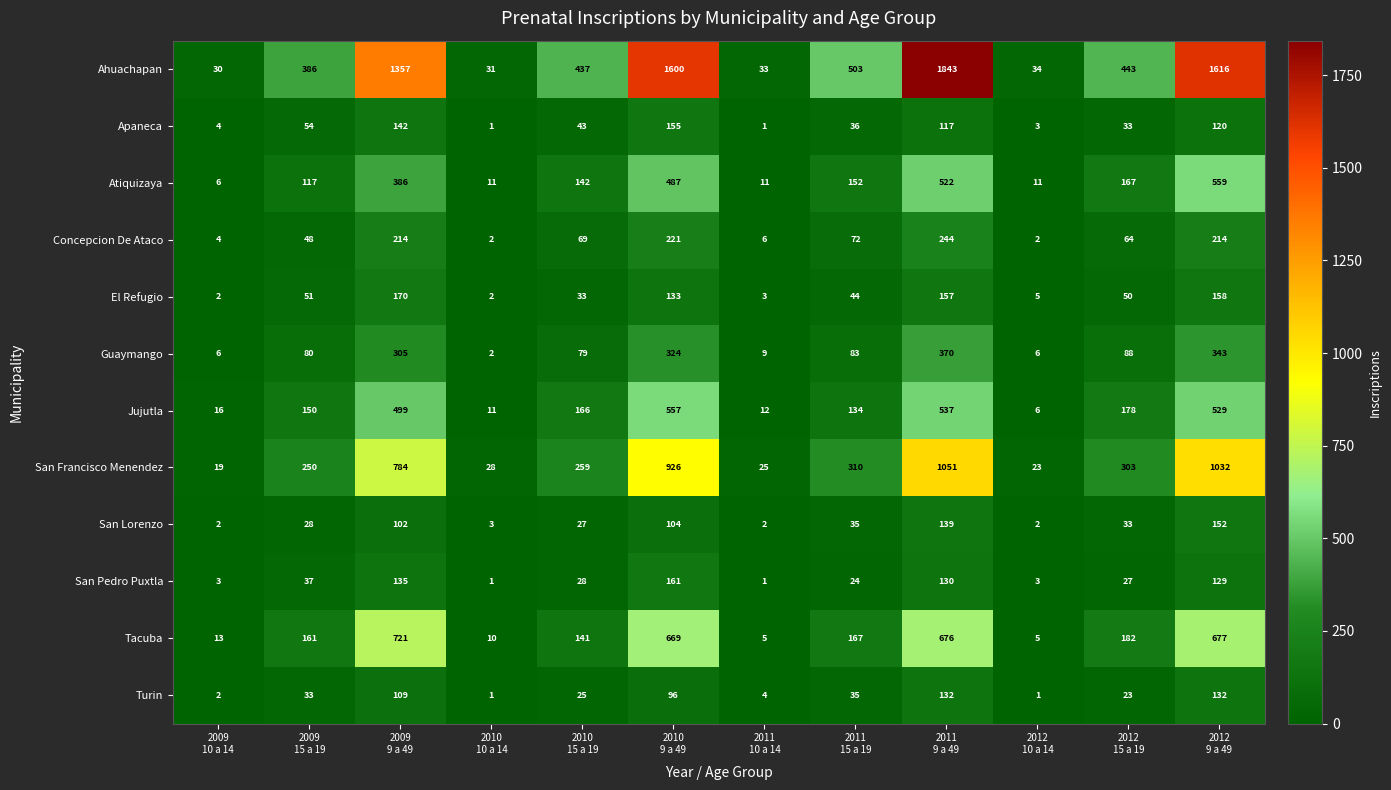

Between 2009
15 a 19 and 2012
15 a 19, which series saw the biggest shift?

Ahuachapan